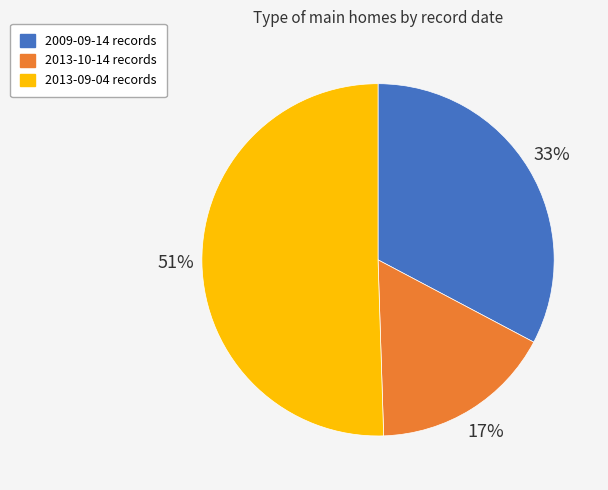

Is there a majority slice in this chart?

Yes